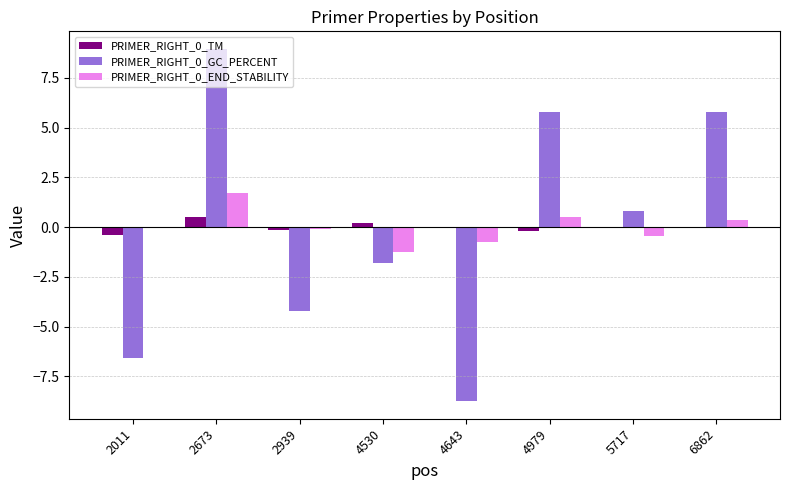

How many data points does each series have?

8